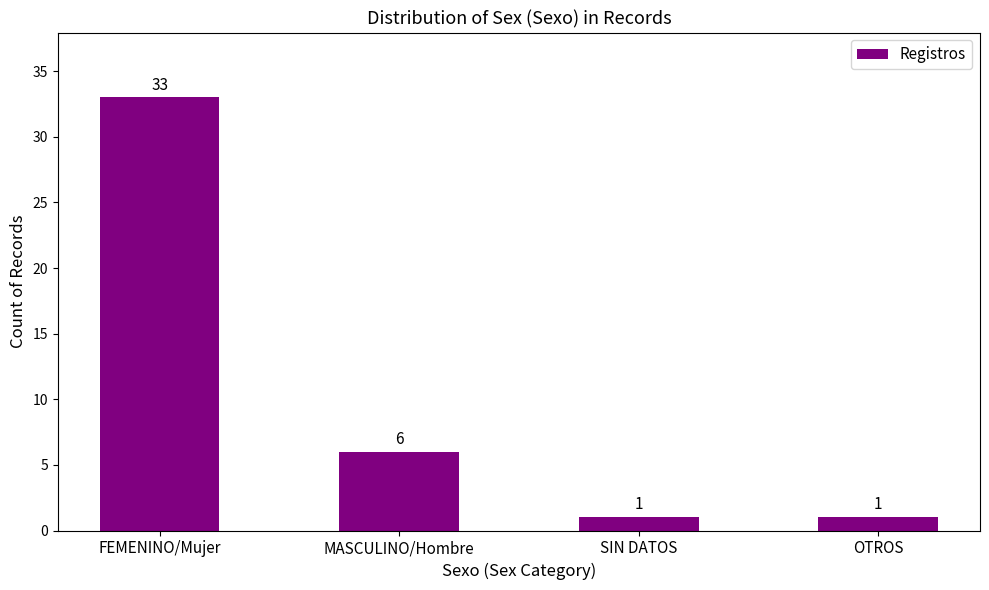

What is the label of the 4th bar from the right?

FEMENINO/Mujer